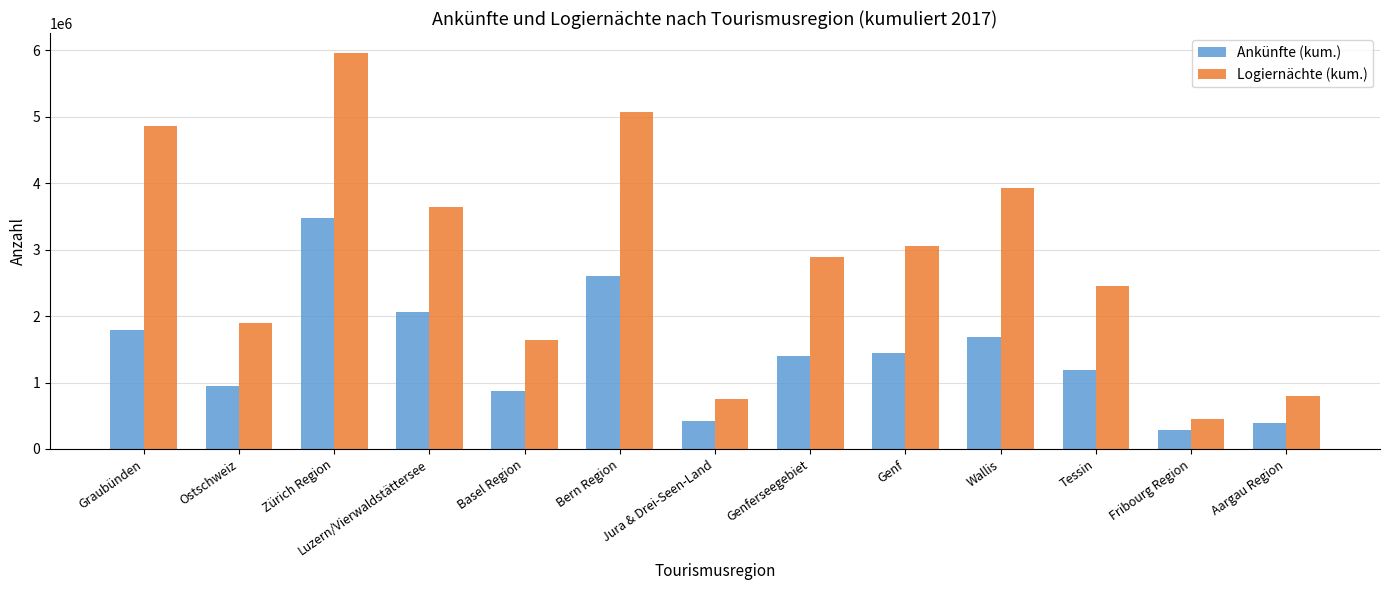

List the series in order of their peak value, highest first.

Logiernächte (kum.), Ankünfte (kum.)